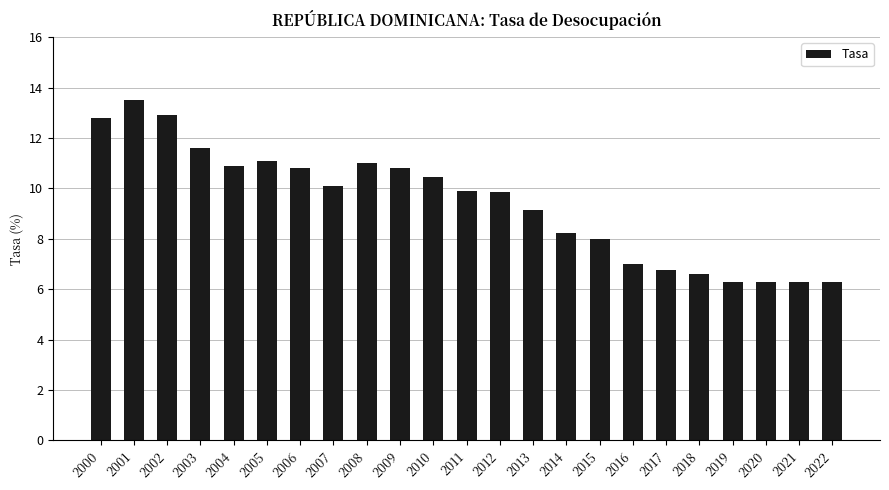

What value does the data have at 2014?

8.2